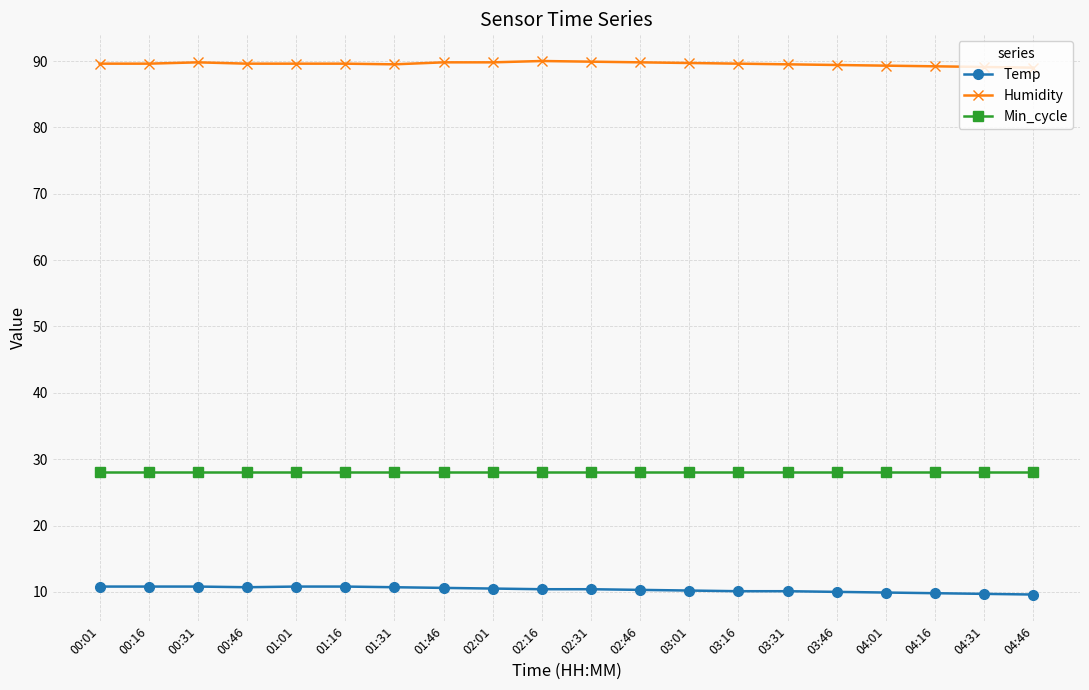

What is the spread (max minus min) of values at 02:46?

79.5